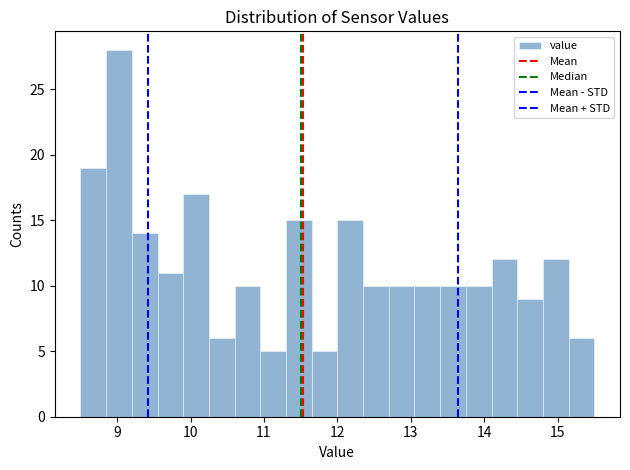

Around what value on the x-axis is the tallest bar? Give the approximate position of its centre, as read against the axis.

9.0